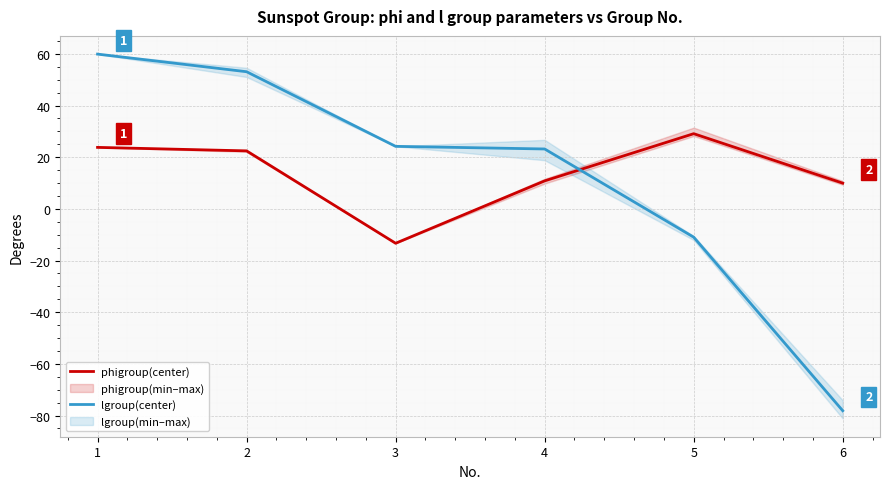

What is the difference between the lgroup(center) values at 6 and 3?

102.3